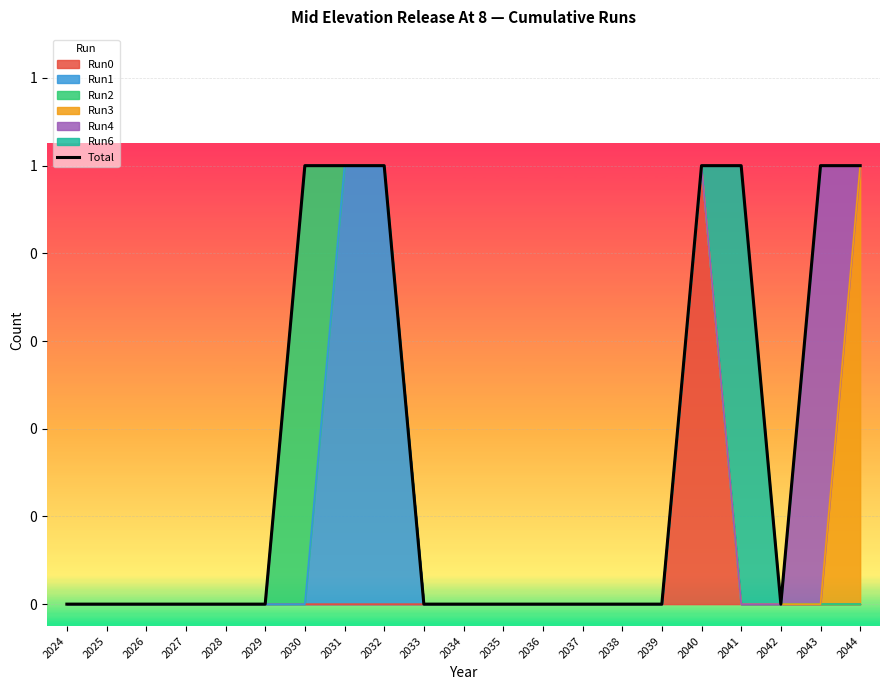

At which label is the value closest to 0?

2024